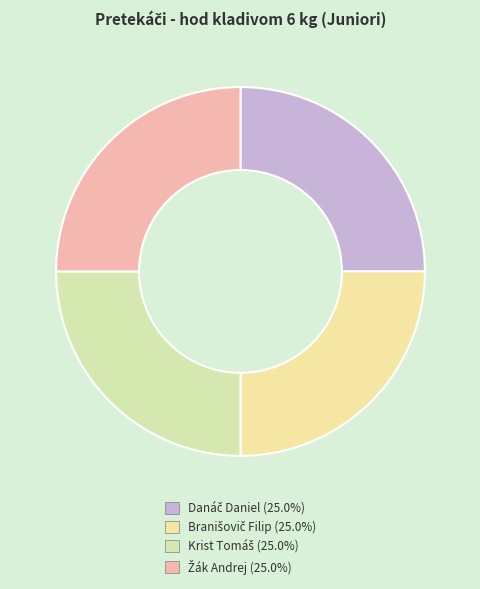

Count the number of slices in the pie.

4